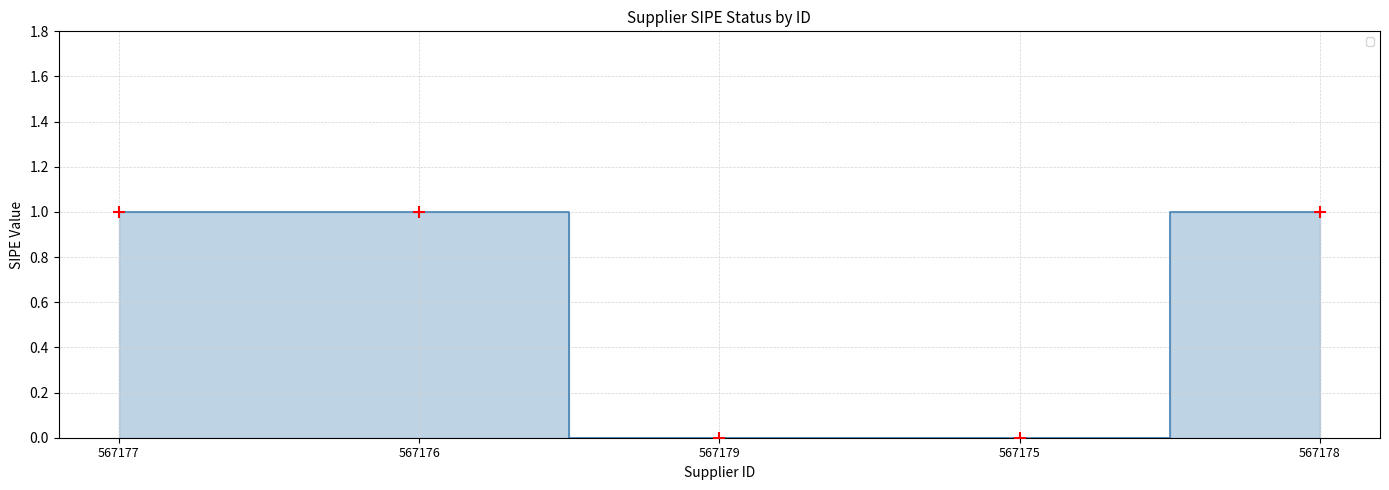

Which has a higher value, 567177 or 567175?

567177